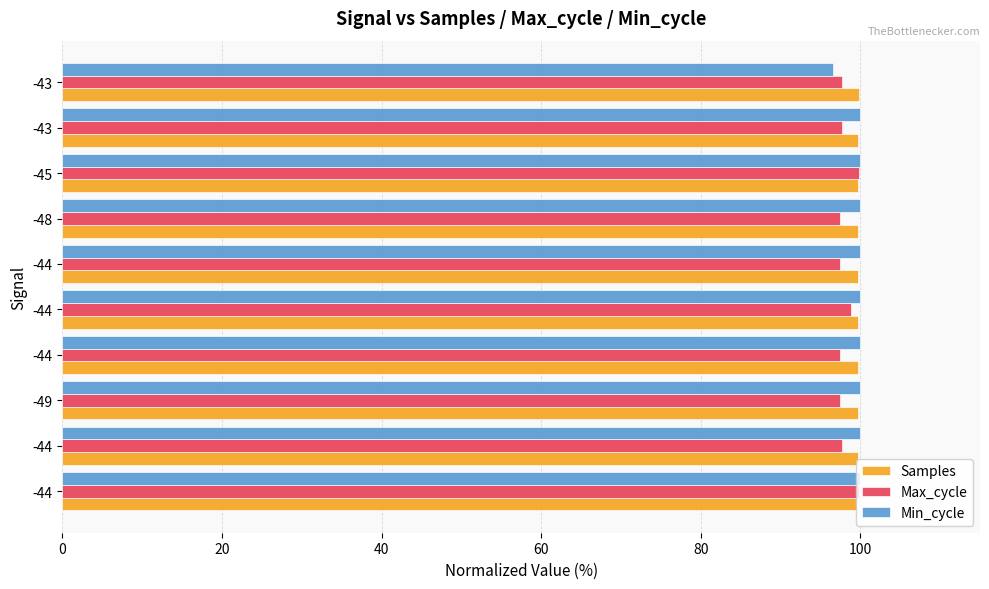

What are all the series names shown in the legend?

Samples, Max_cycle, Min_cycle